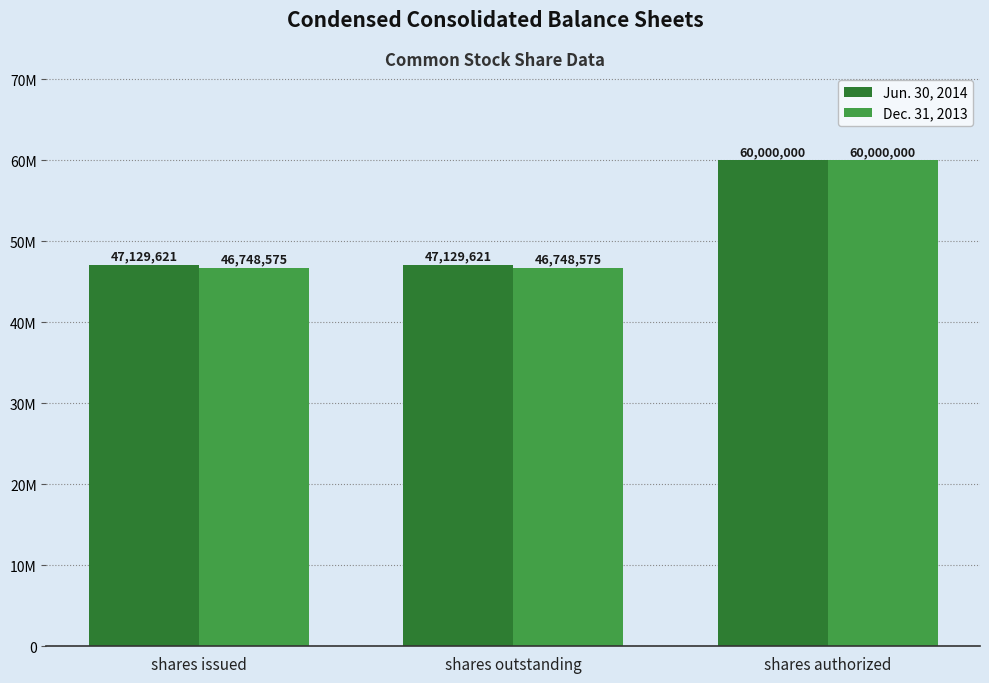

Does the chart contain stacked bars?

No